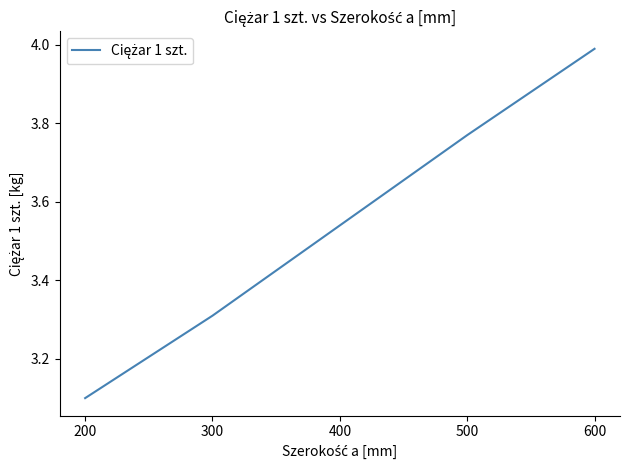

What is the difference between the values at 200 and 600?

0.9